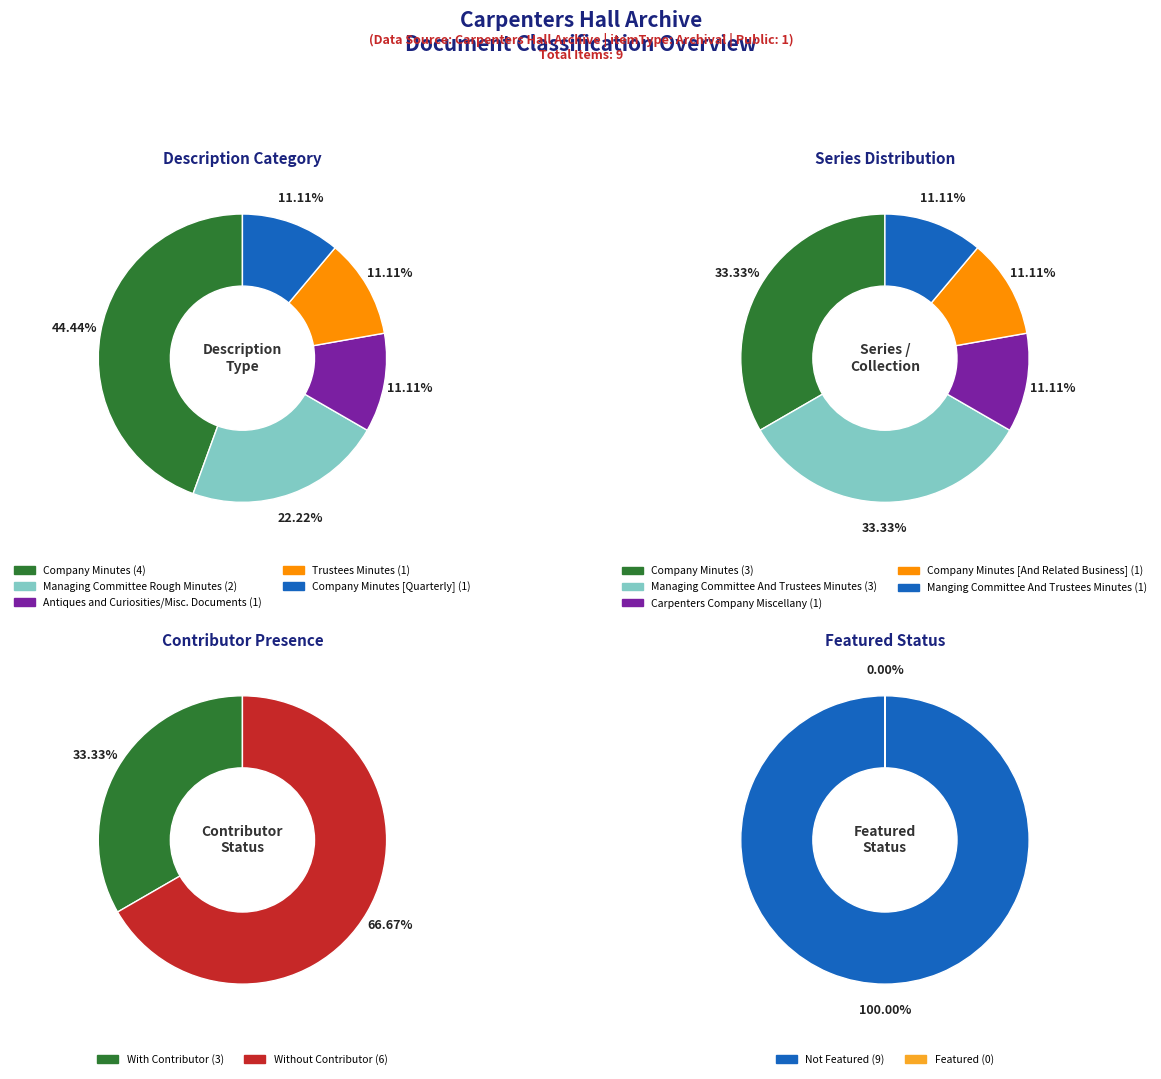

The Managing Committee Rough Minutes slice represents 22% of the pie. True or false?

True